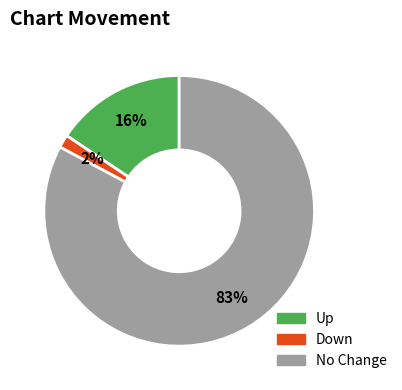

Is there a majority slice in this chart?

Yes